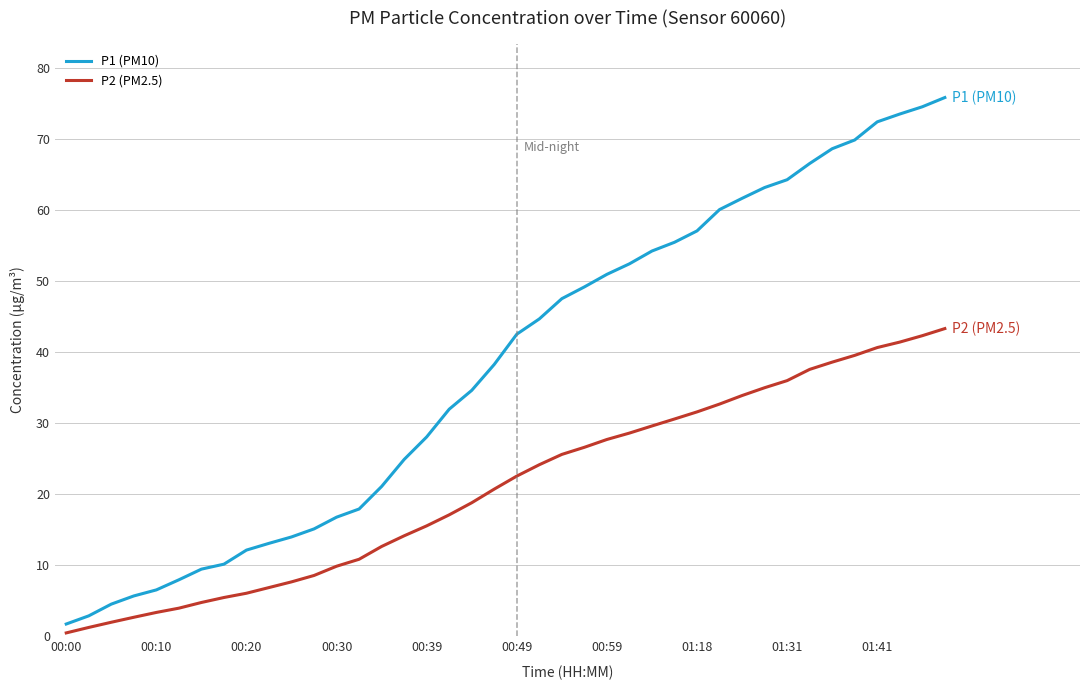

What is the difference between the maximum and minimum values in the P2 (PM2.5) series?

42.8